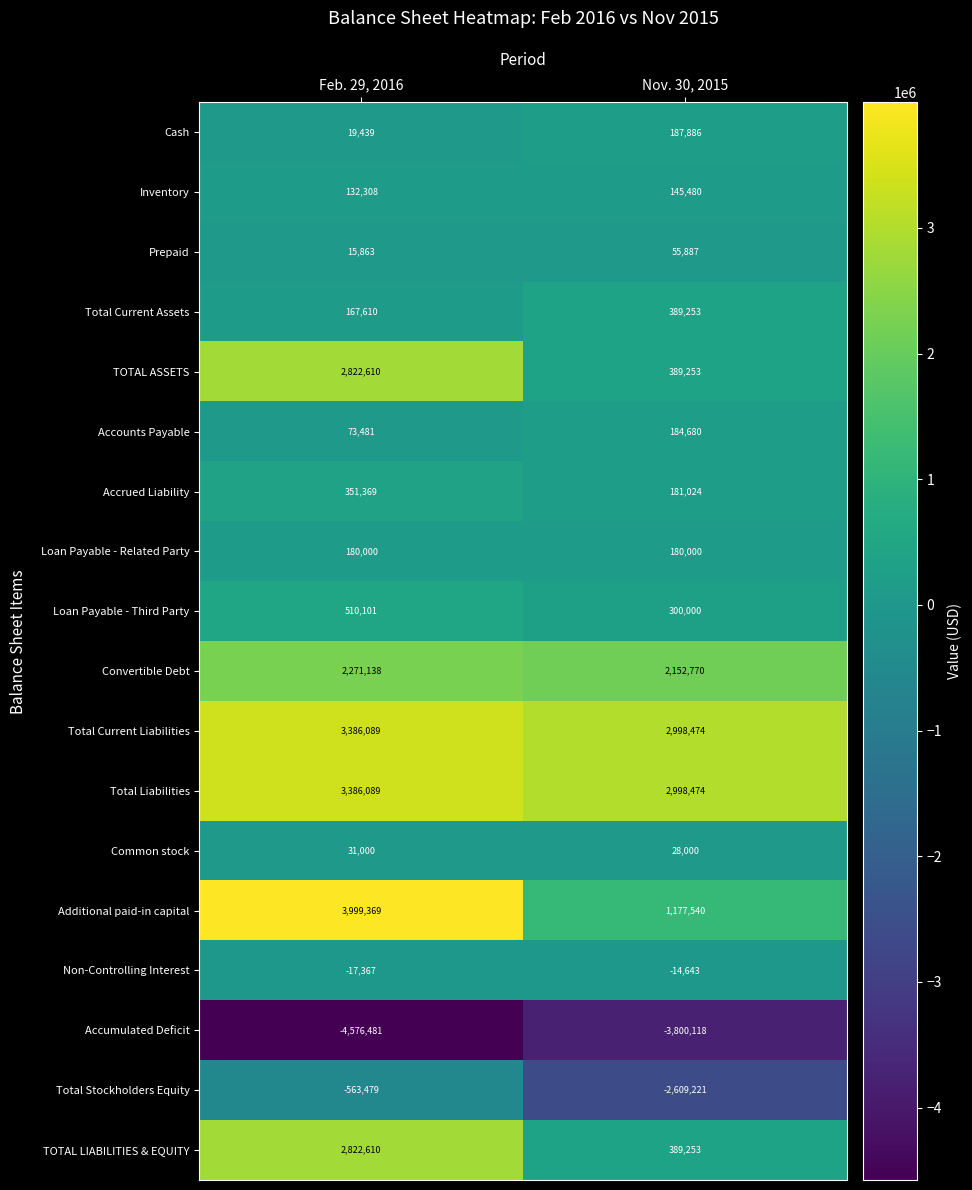

What is the total value across all series at Nov. 30, 2015?

5333992